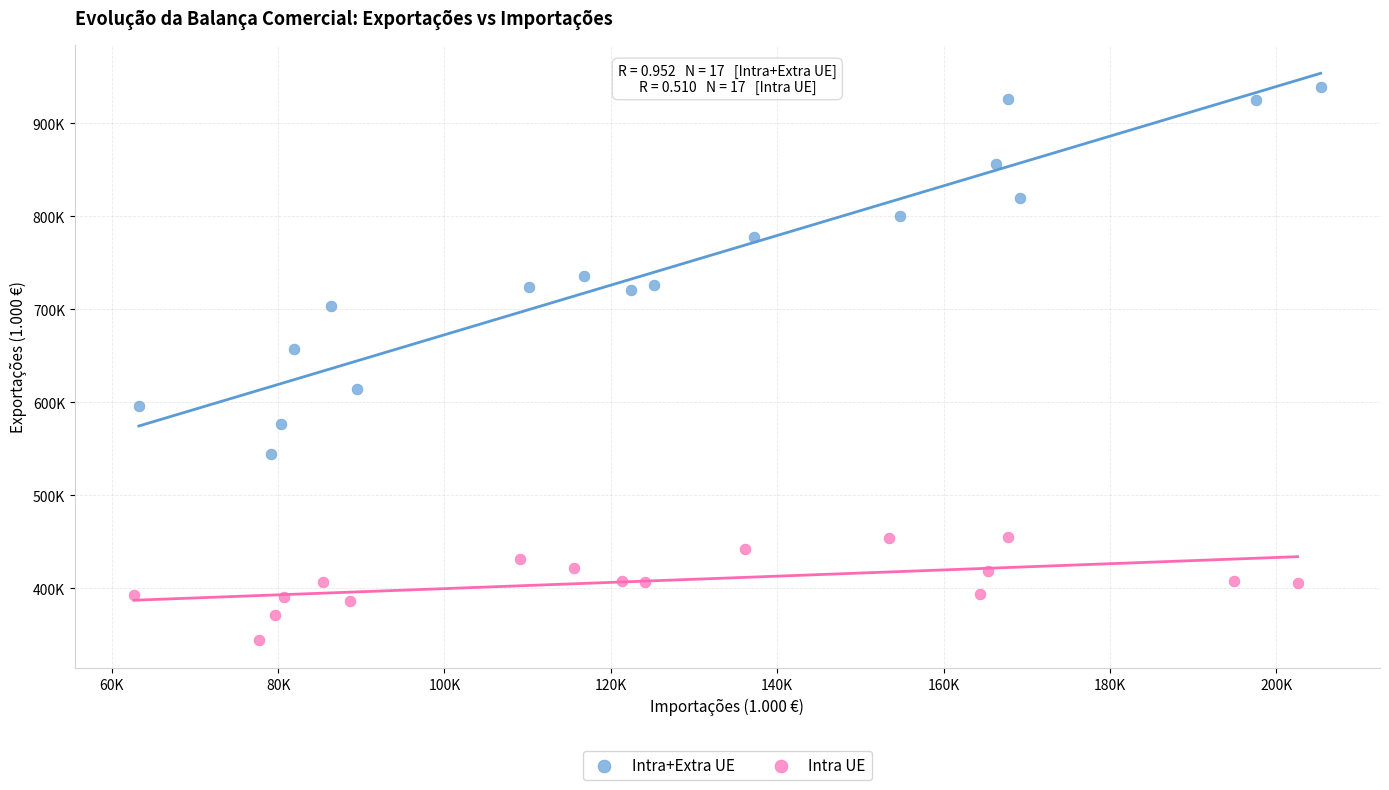

Which series has the largest Y range (max minus min)?

Intra+Extra UE